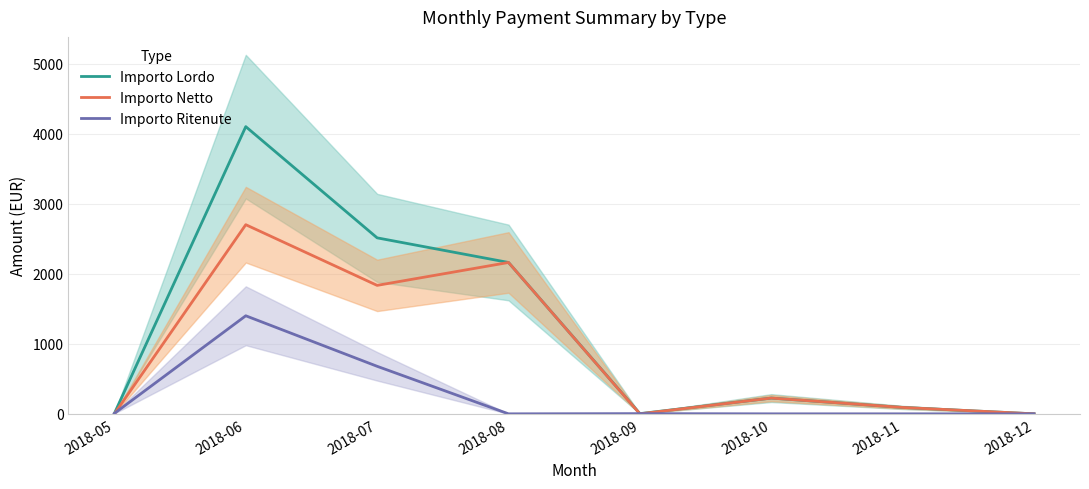

Is it true that Importo Ritenute equals 888.3 at 2018-07?

False